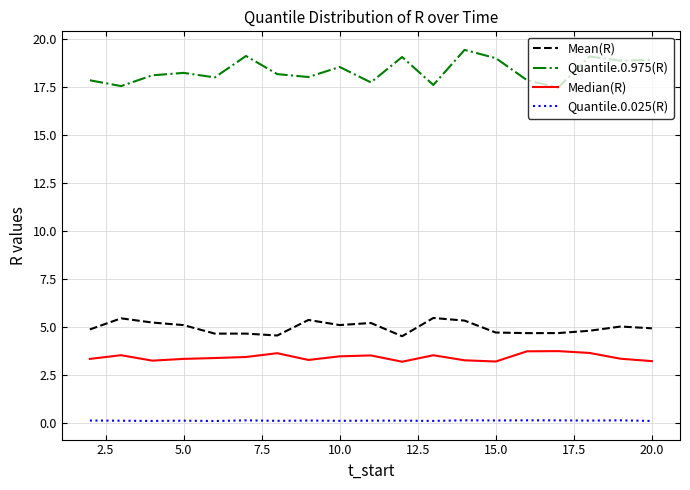

True or false: Quantile.0.025(R) and Mean(R) intersect in this chart.

False